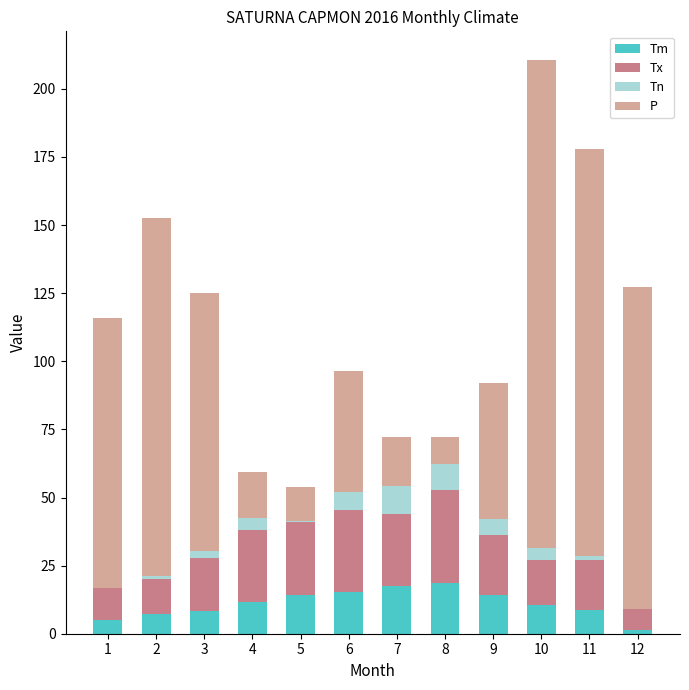

At which category is the sum across all series the highest?

10